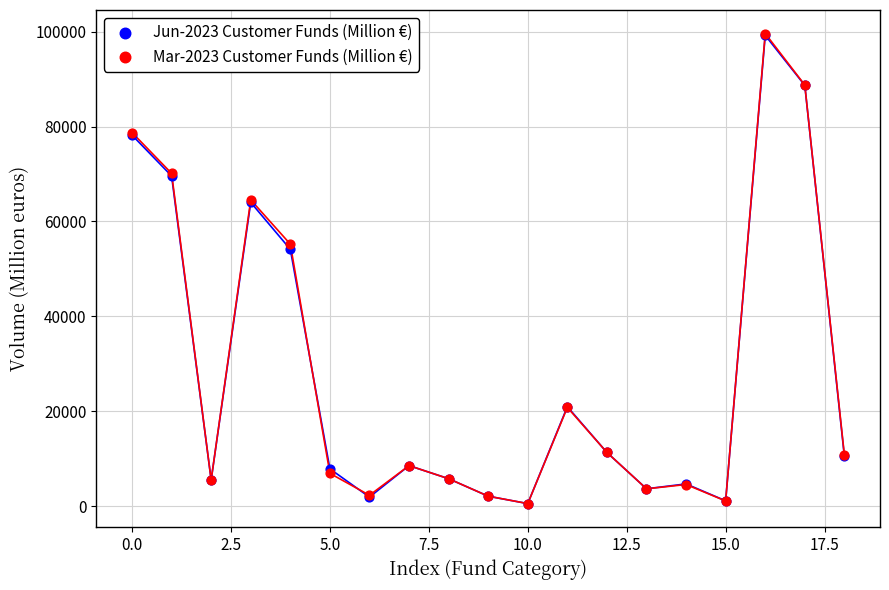

Across all series, what Y value is closest to 50091?

54140.8